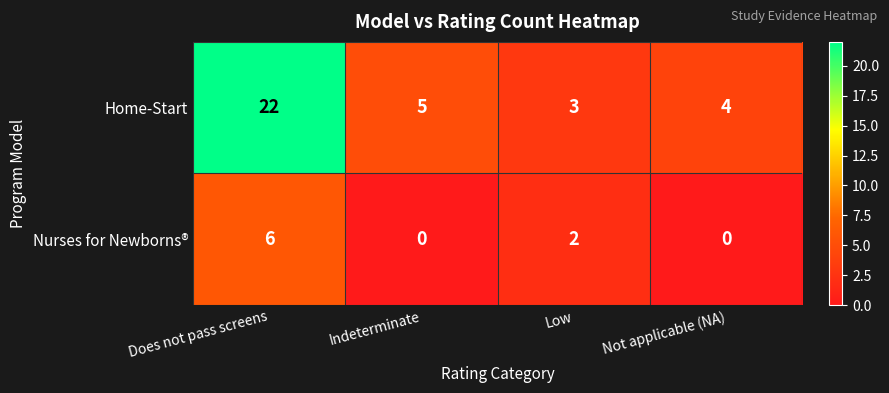

Reading left to right, list all the values displayed in this chart.

Home-Start: 22	5	3	4
Nurses for Newborns®: 6	0	2	0